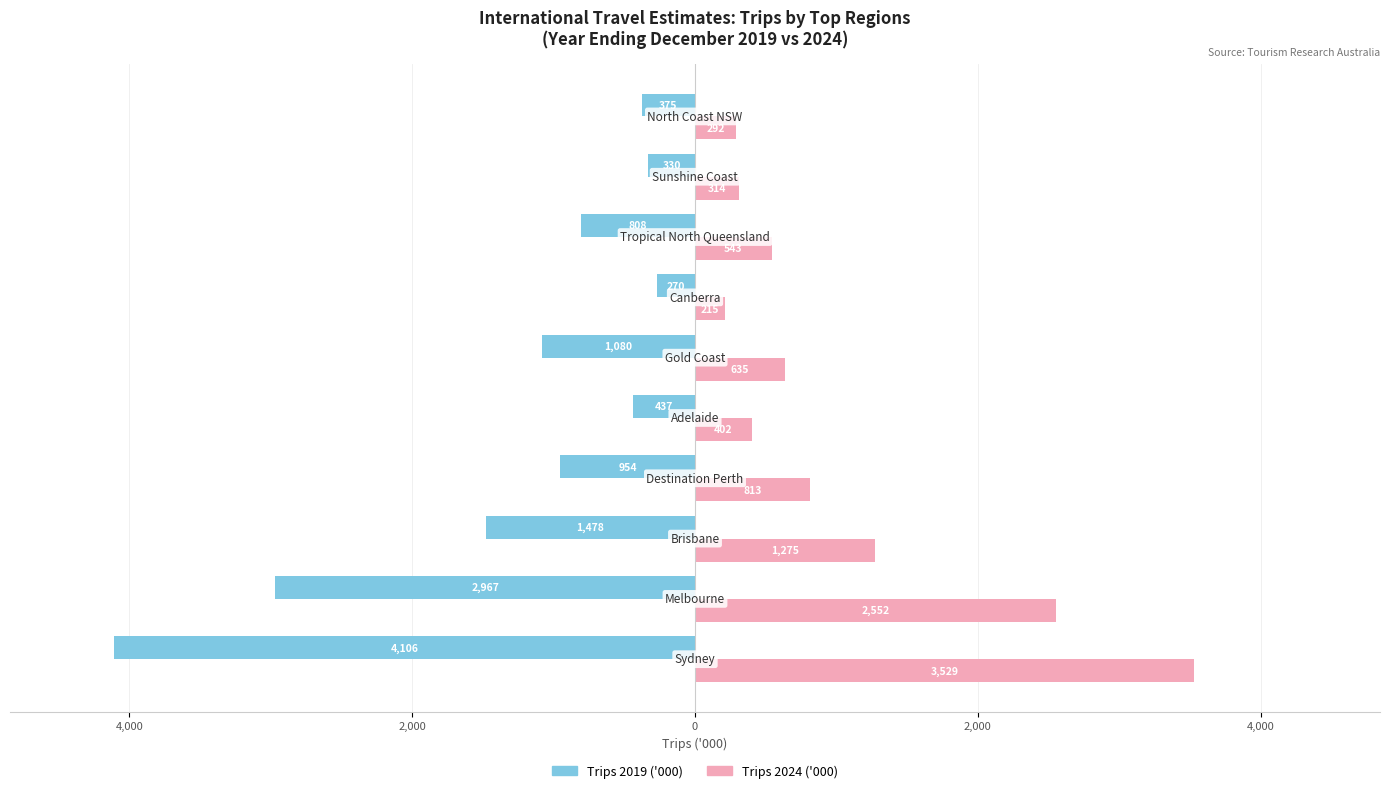

What is the sum of all Trips 2019 ('000) values?

-12804.2